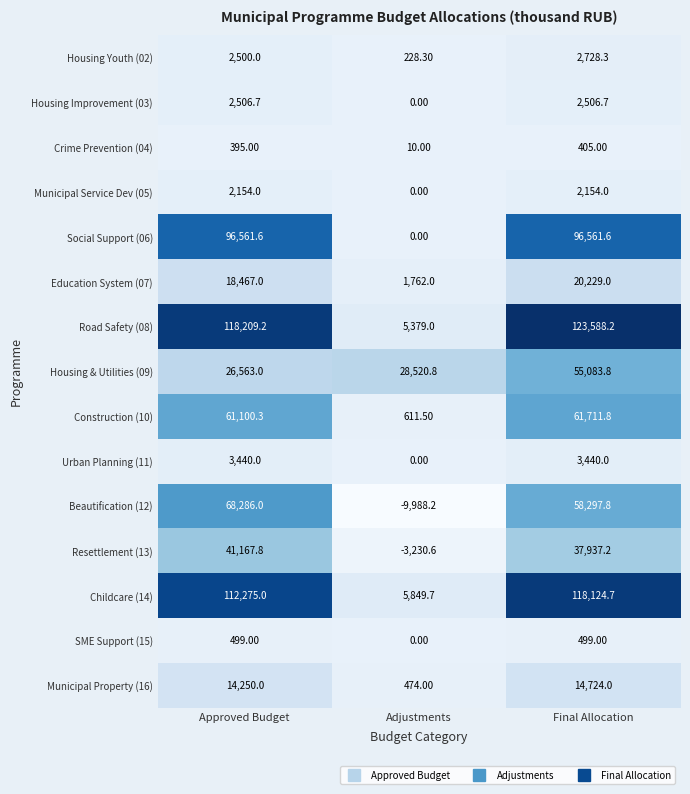

Which category has the highest value in the Construction (10) series?

Final Allocation